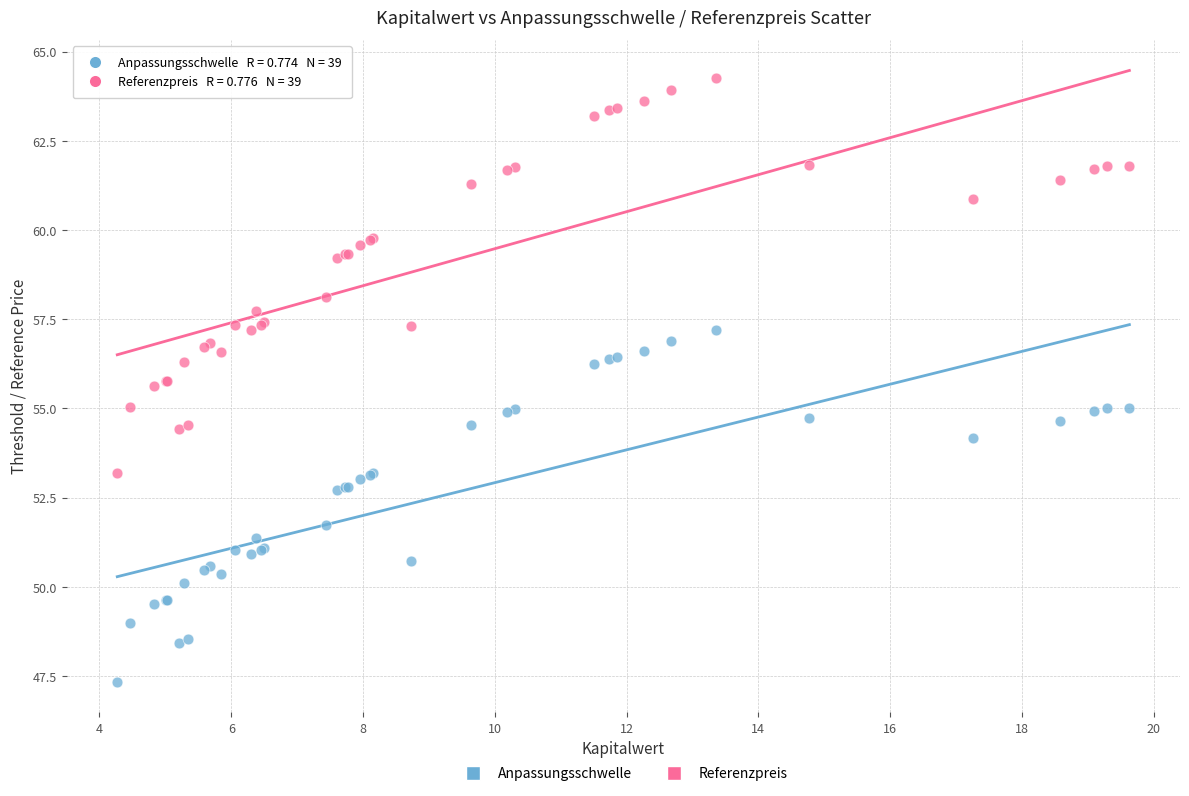

In the Anpassungsschwelle series, what Y value is closest to 52?

51.7